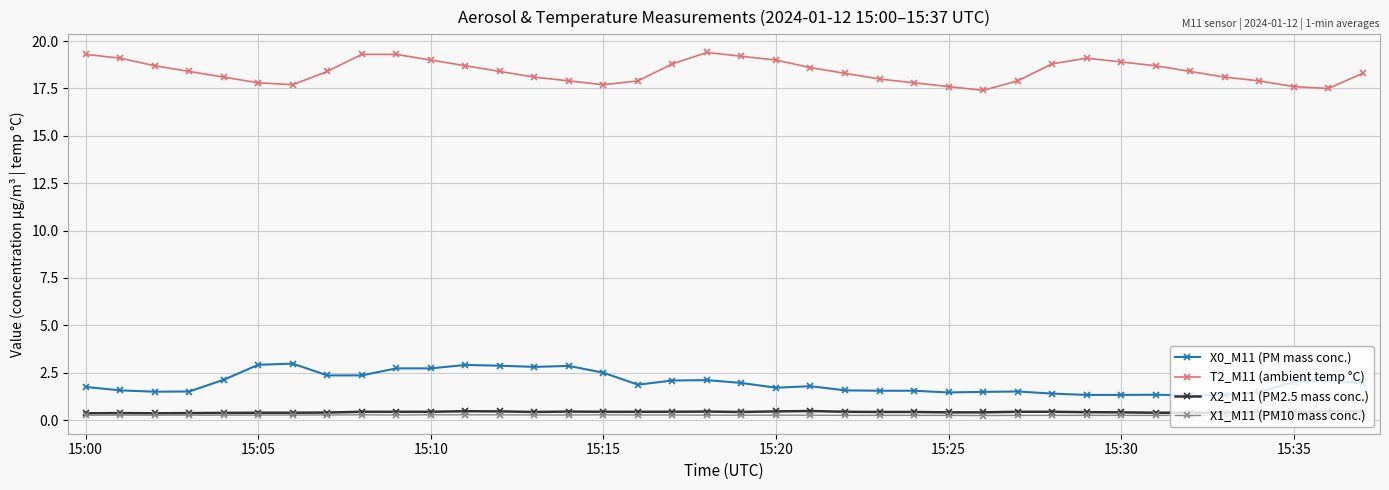

What is the average value of the X0_M11 (PM mass conc.) series?

2.0